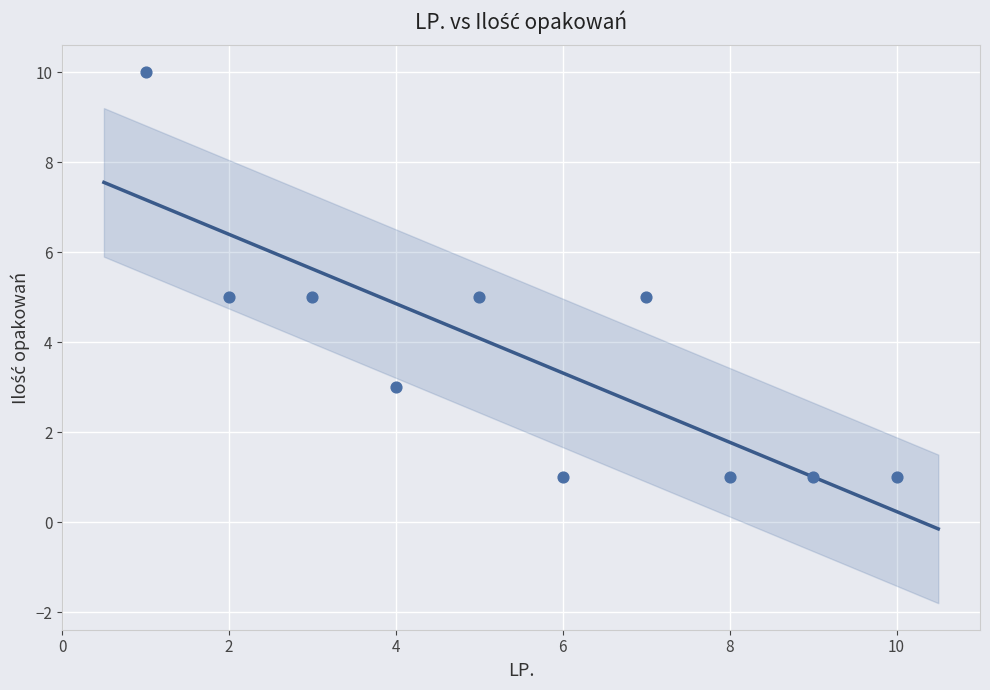

What is the range of X values (max minus min)?

9